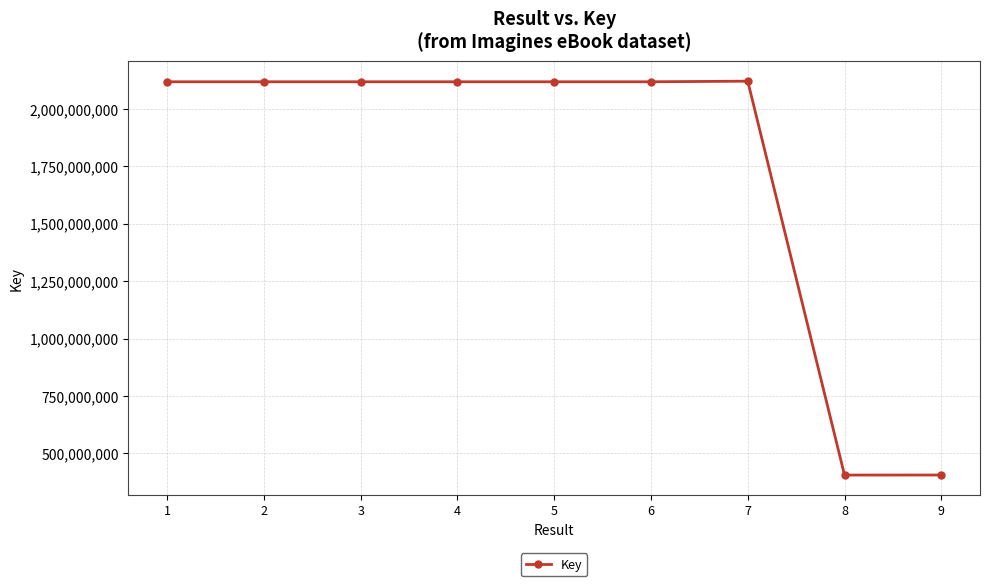

Count the number of categories in the chart.

9